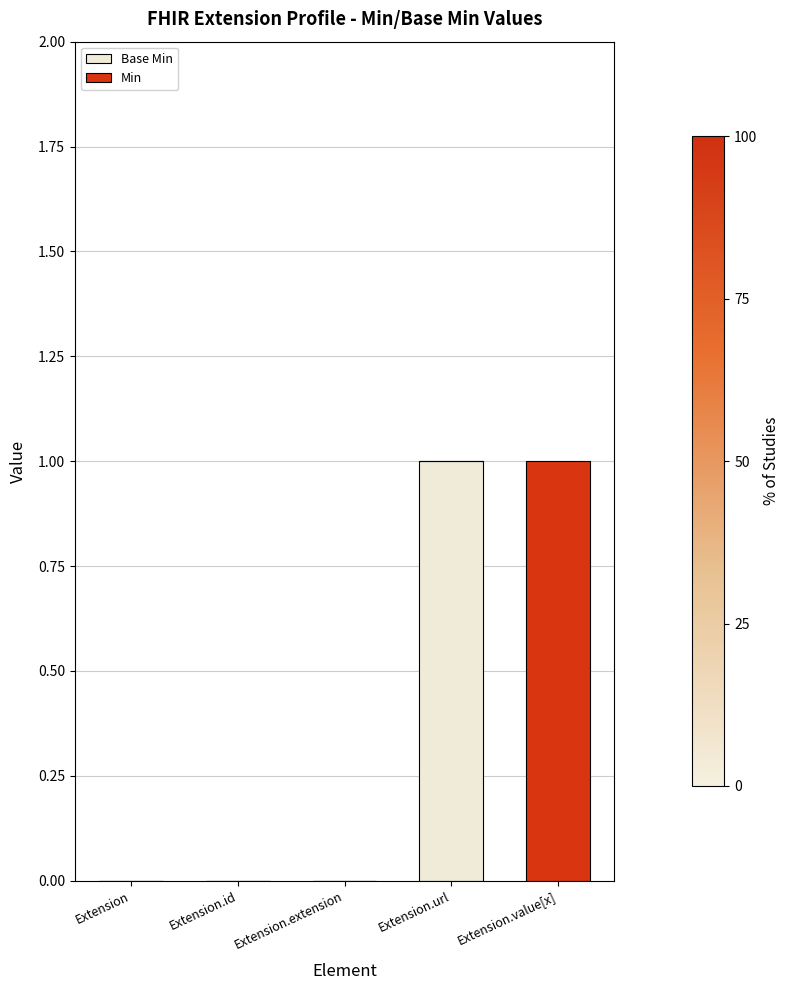

What are all the series names shown in the legend?

Base Min, Min